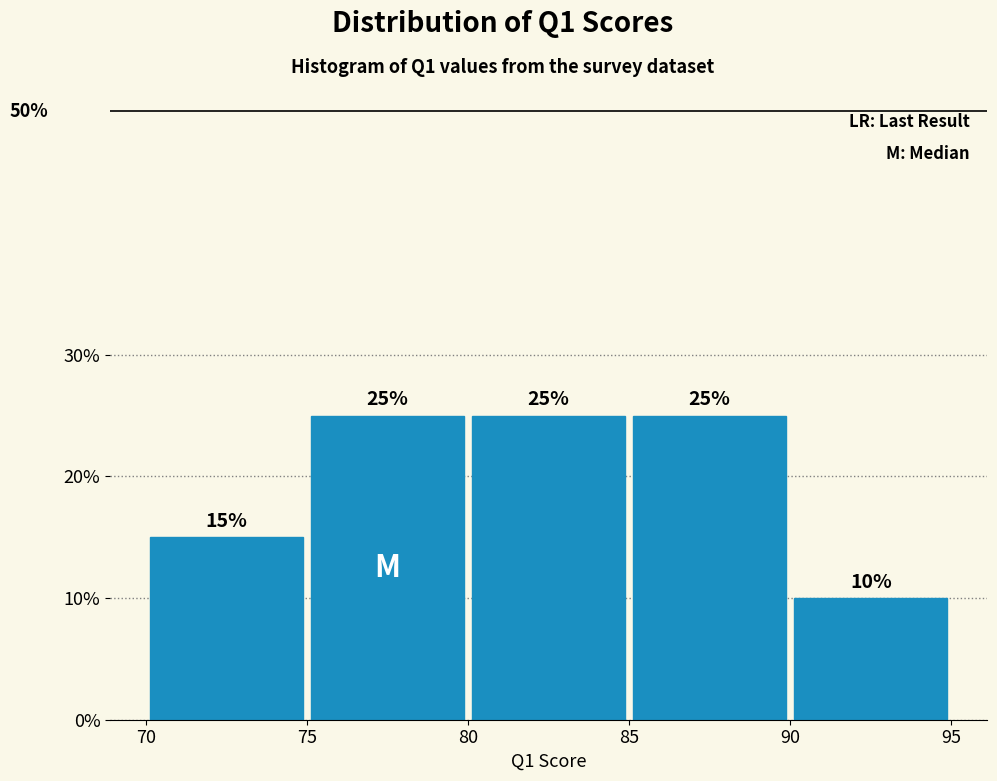

Reading left to right, transcribe this chart: for each bar, give the range it covers on the x-axis and its height.

70 to 75: 15
75 to 80: 25
80 to 85: 25
85 to 90: 25
90 to 95: 10